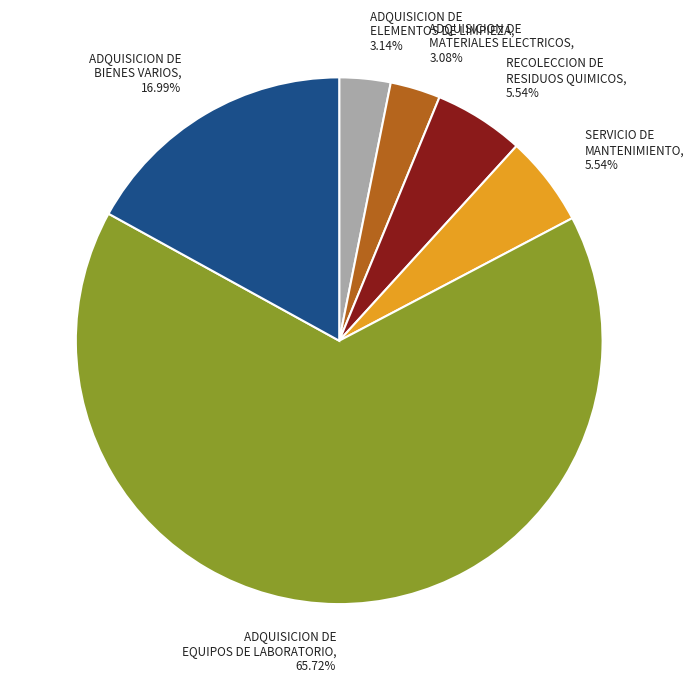

Count the number of slices in the pie.

6